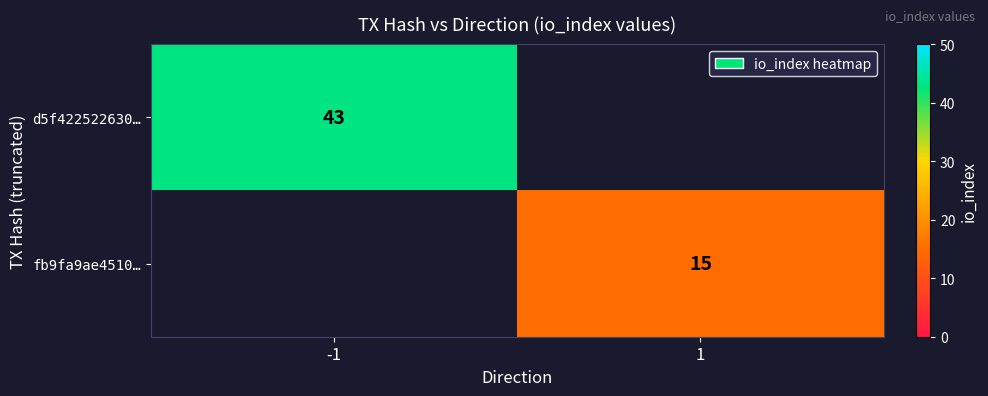

Is it true that d5f422522630… equals 43 at -1?

True